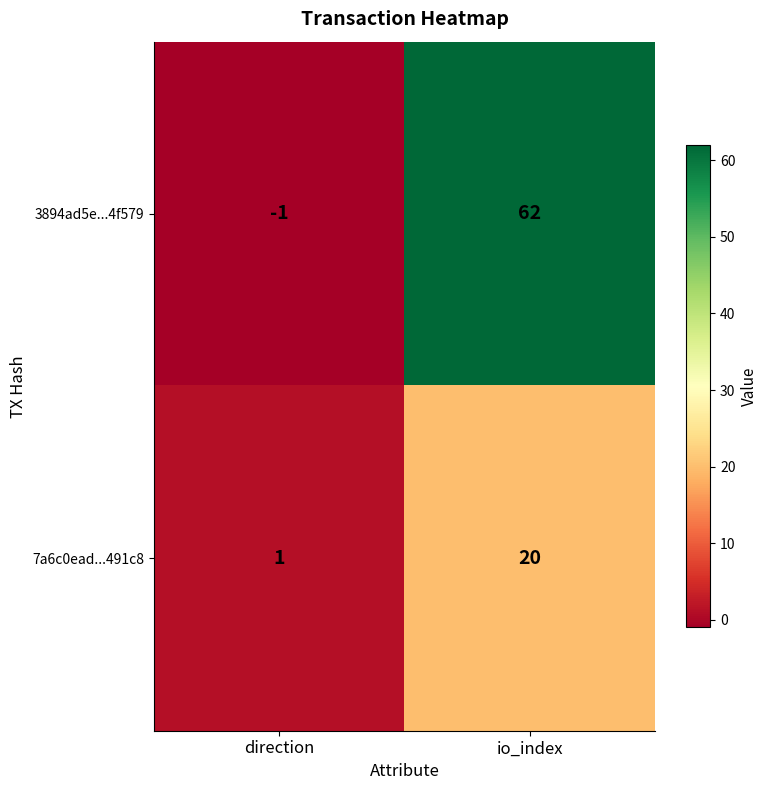

What is the maximum value shown in the chart?

62